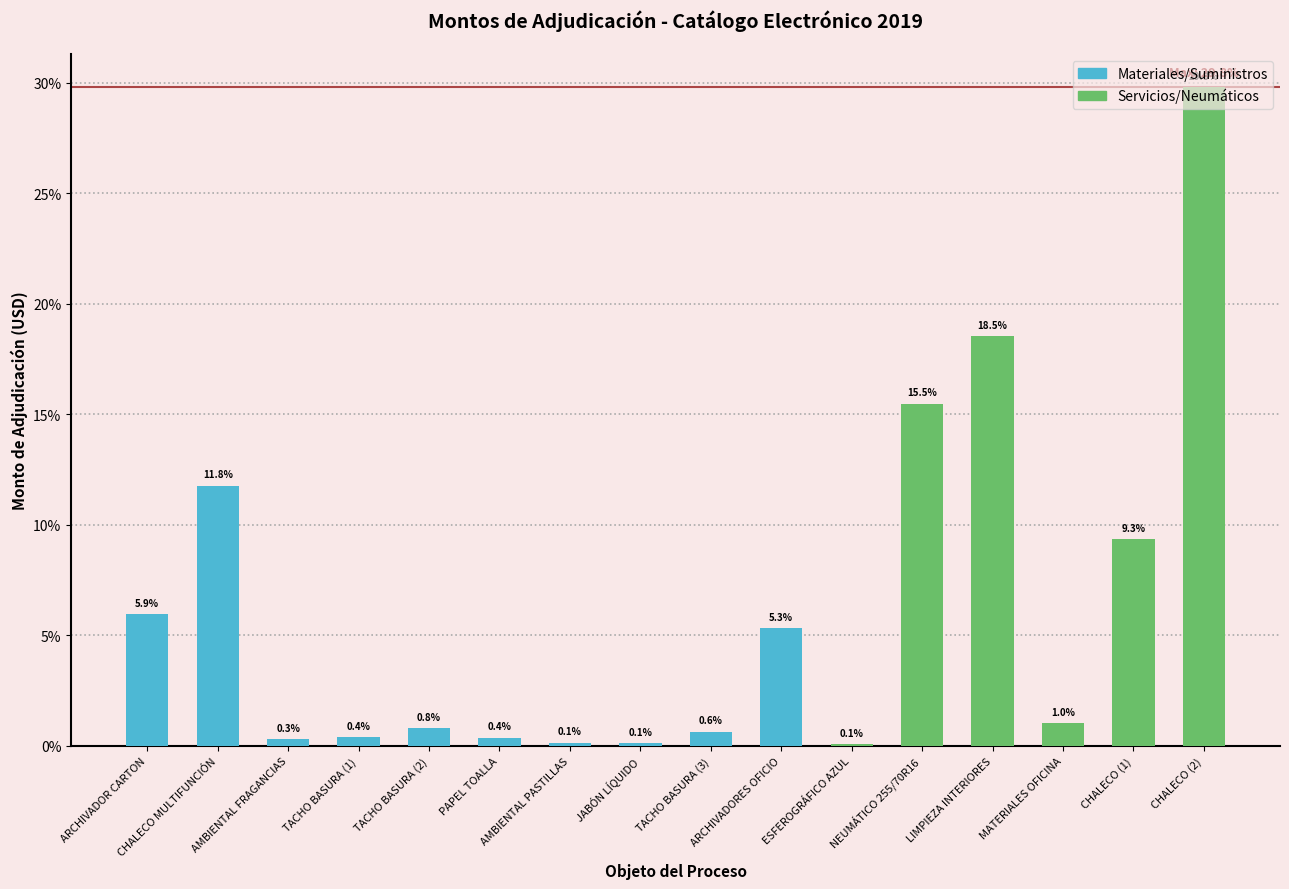

What is the greatest value displayed?

29.8